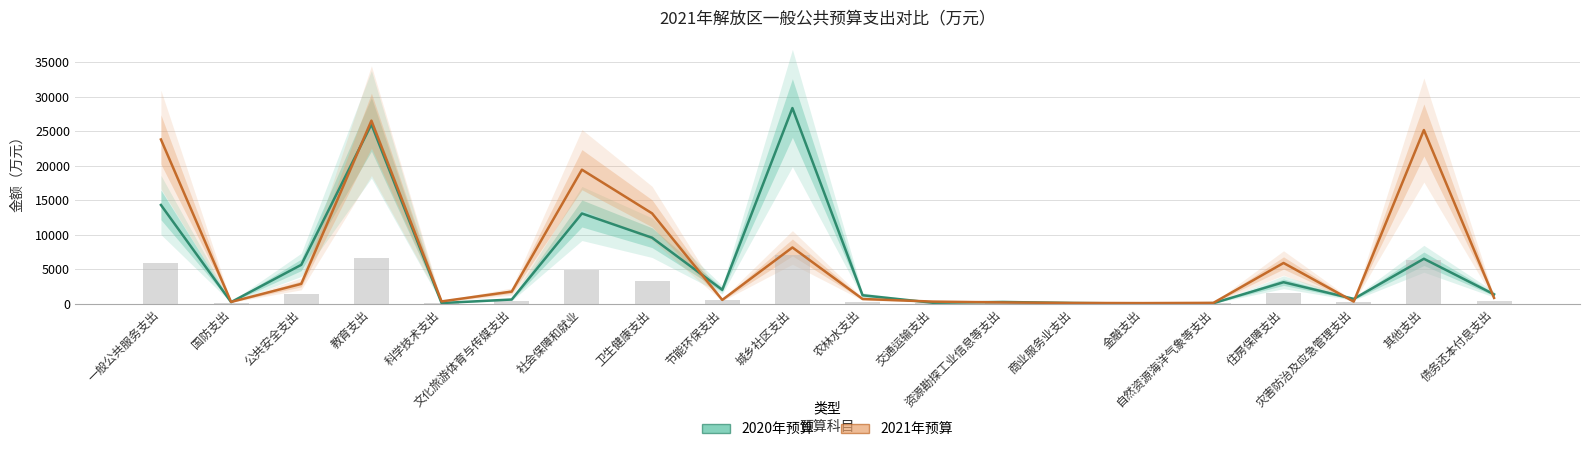

What are all the series names shown in the legend?

2020年预算, 2021年预算